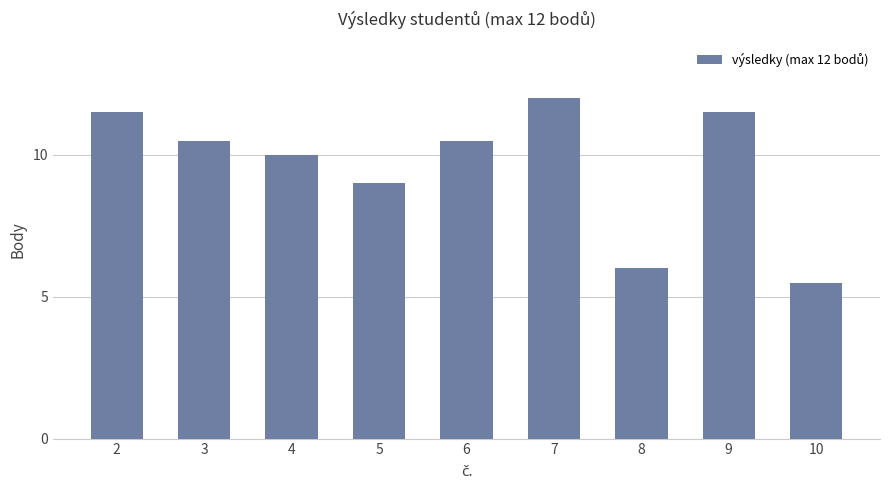

How many bars are there in total?

9